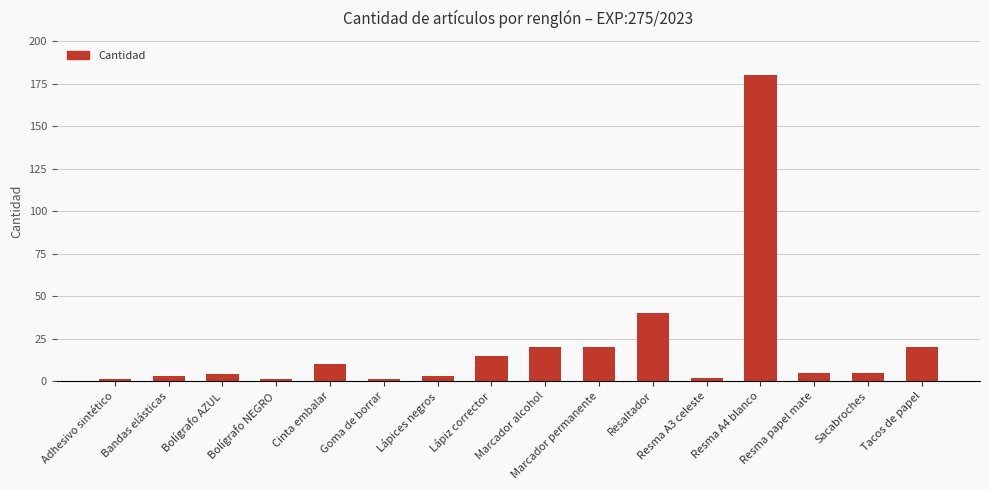

What is the greatest value displayed?

180